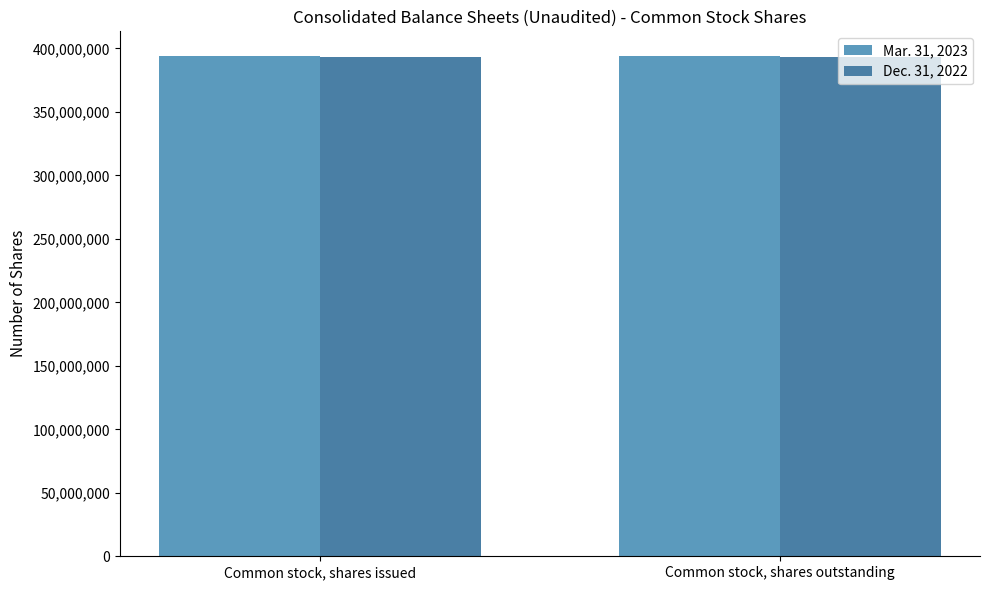

How many distinct data groups are displayed?

2